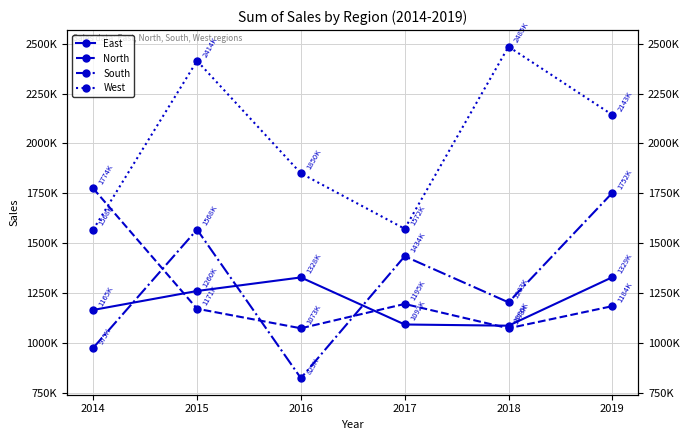

Does the chart have visible grid lines?

Yes